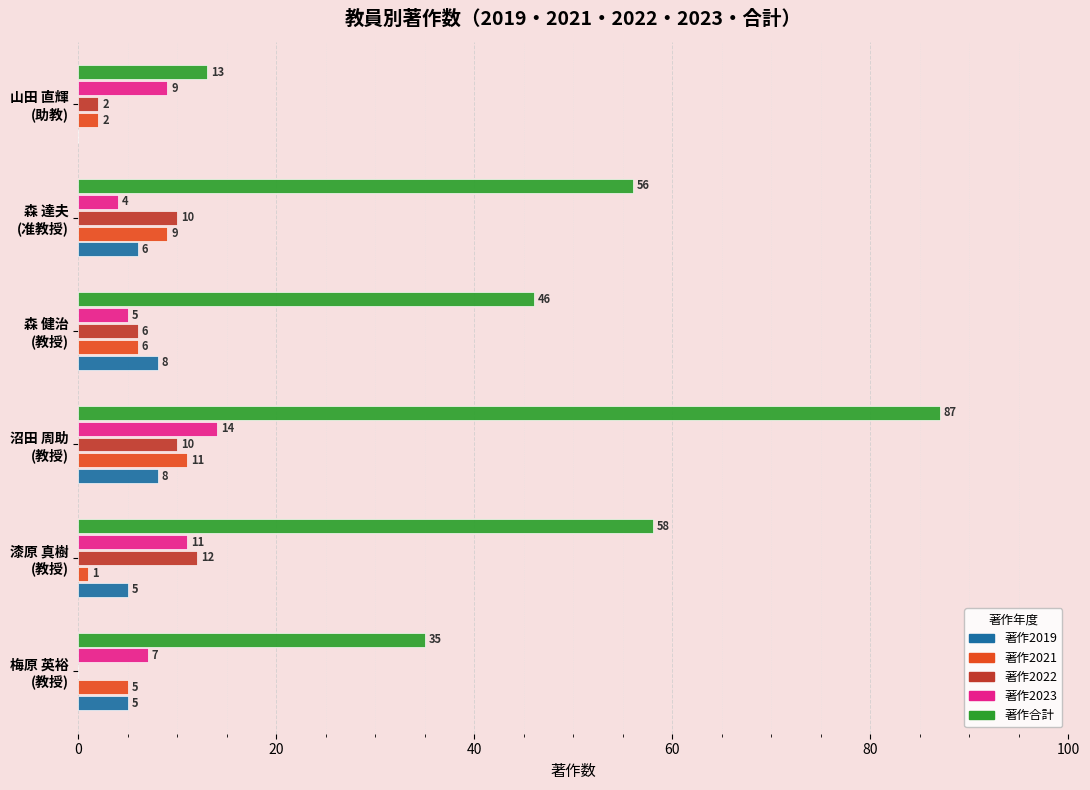

What is the sum of all 著作2021 values?

34